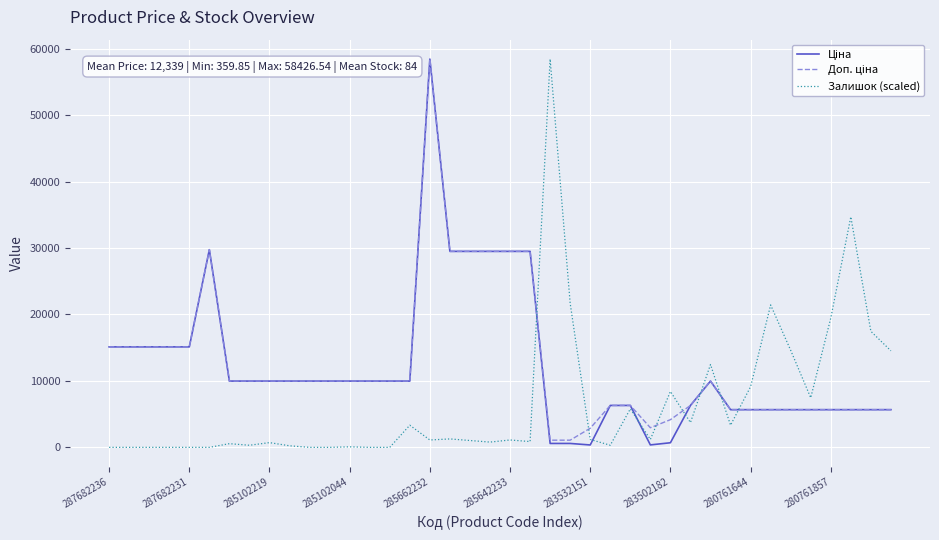

What is the greatest value displayed?

58426.5